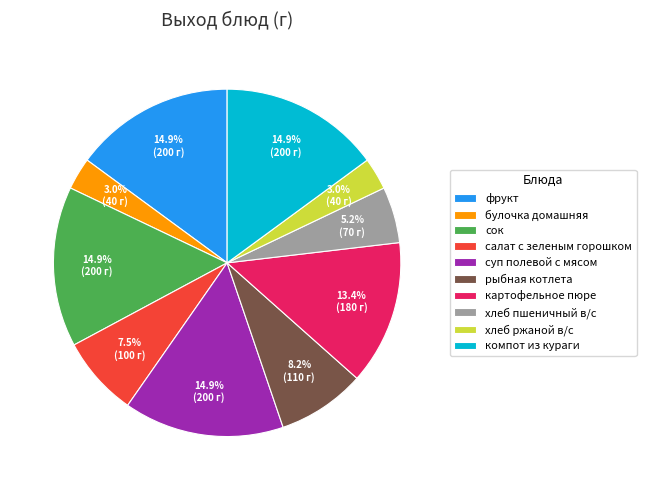

What portion of the pie excludes компот из кураги?

85.1%